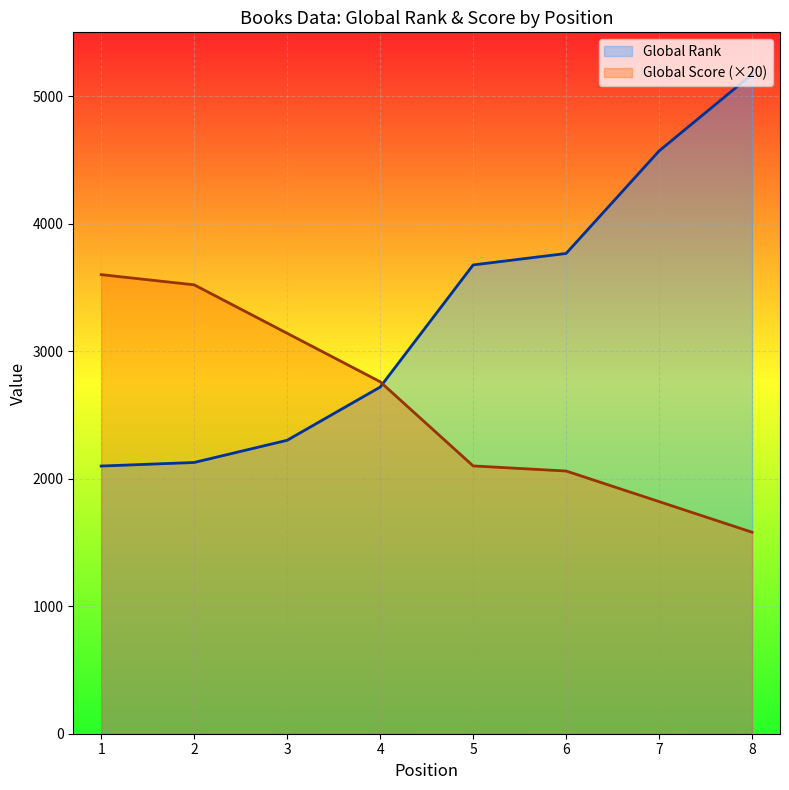

Which series changed the most between 6 and 7?

Global Rank